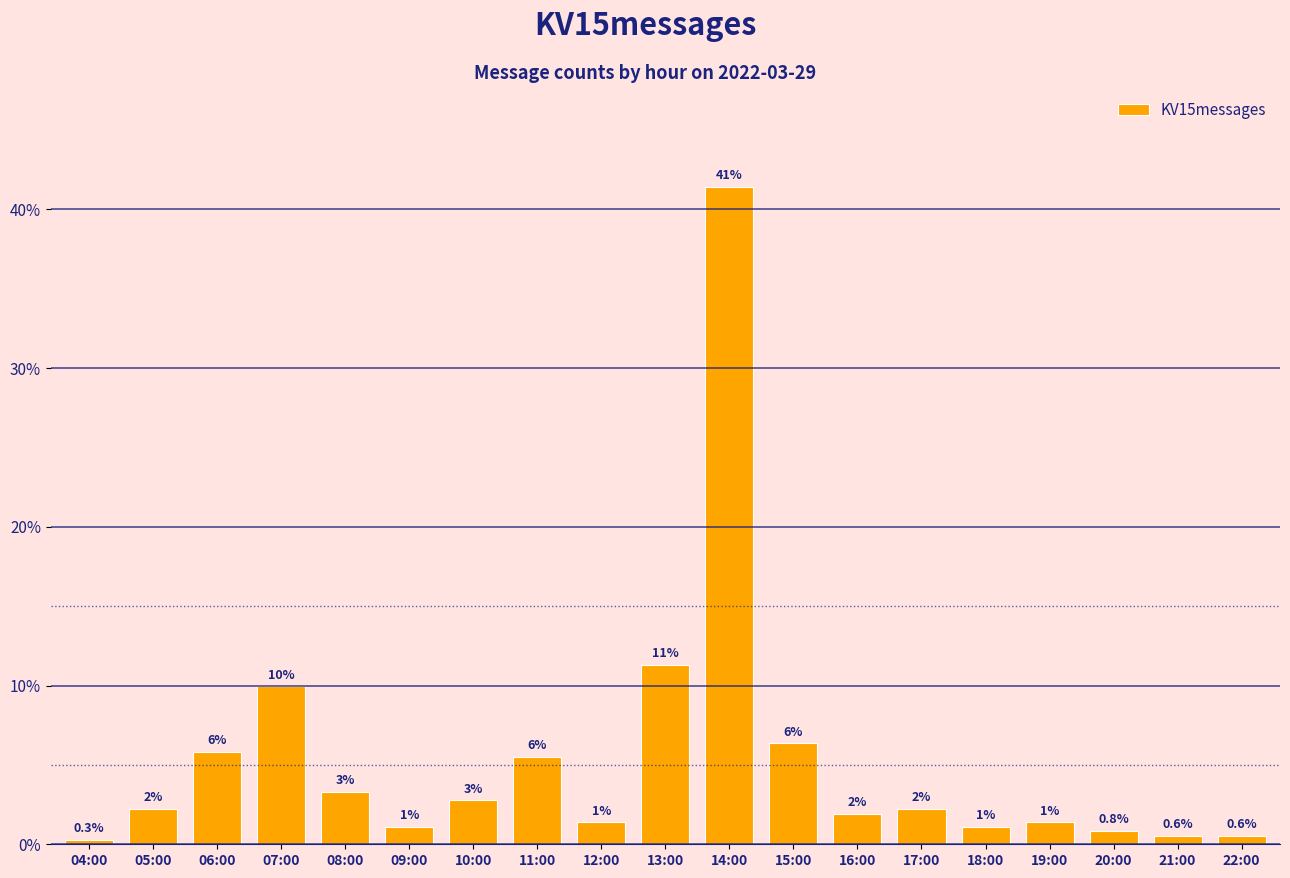

Reading right to left, what are all the values shown in this chart?

0.6	0.6	0.8	1.4	1.1	2.2	1.9	6.4	41.4	11.3	1.4	5.5	2.8	1.1	3.3	9.9	5.8	2.2	0.3